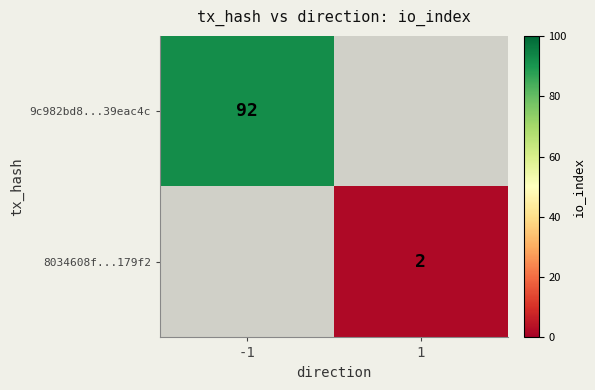

At which category does the chart reach its peak across all series?

-1